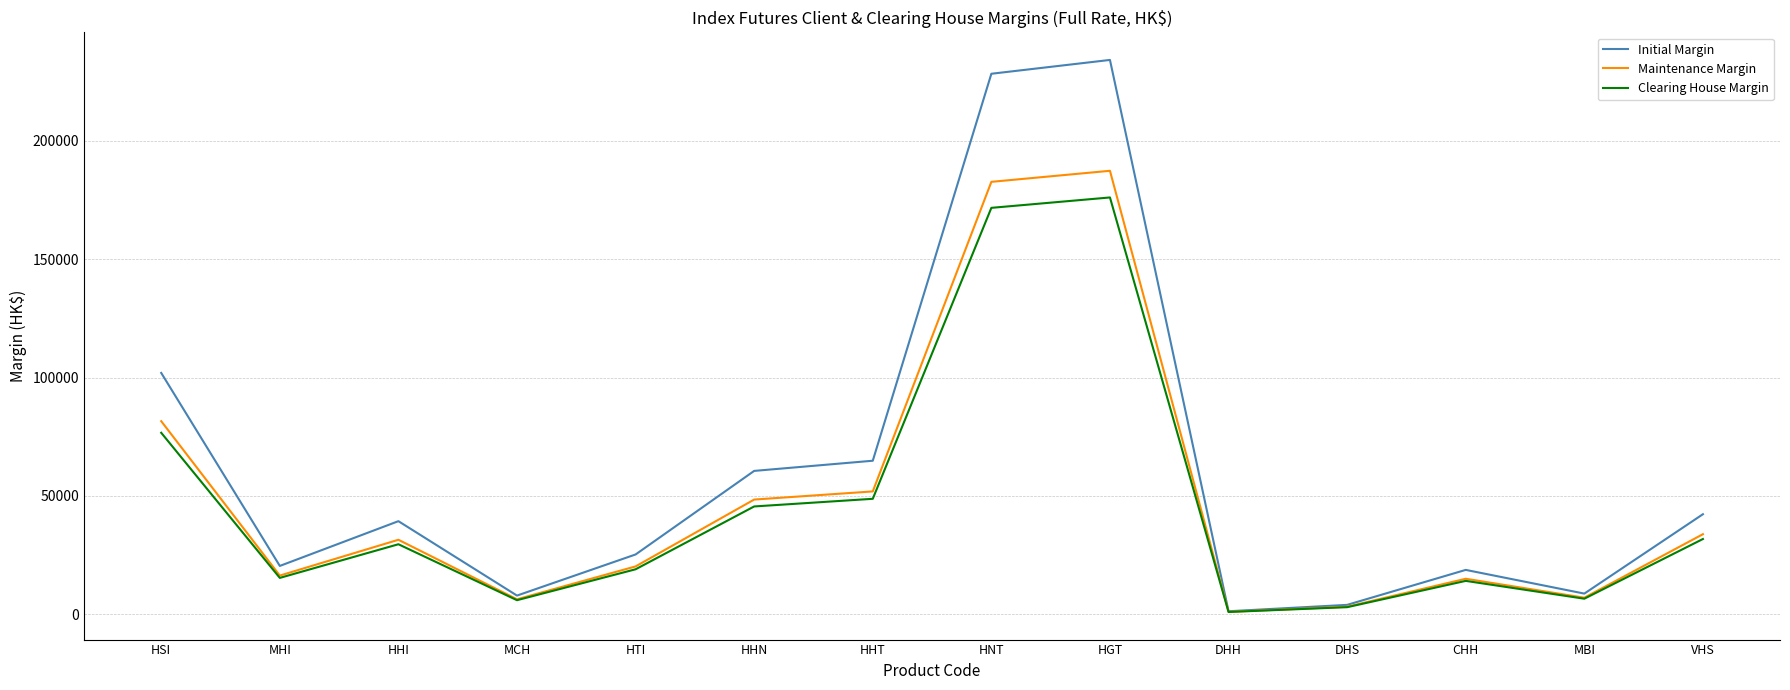

Between HHI and HGT, which series saw the biggest shift?

Initial Margin